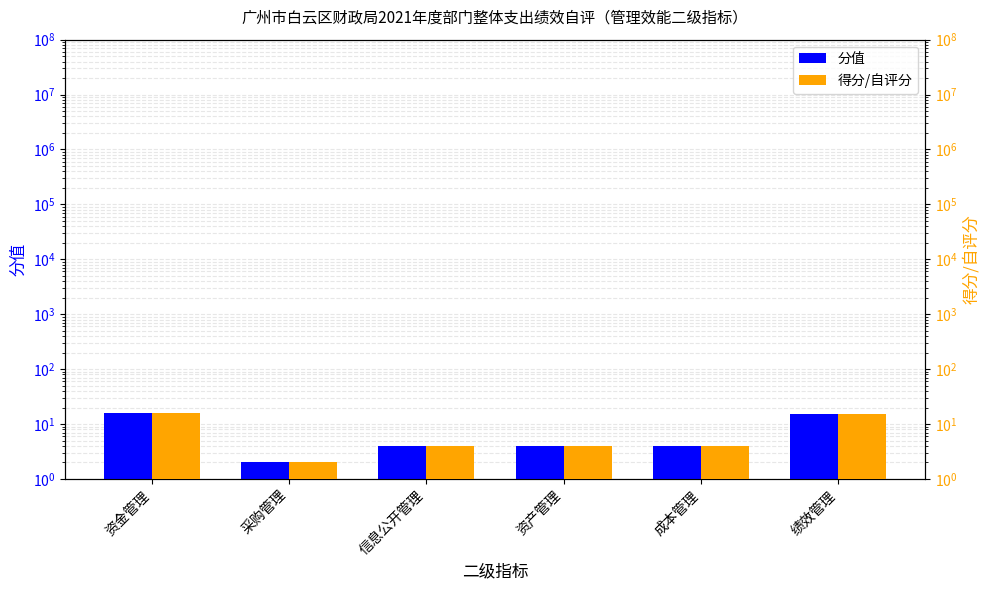

What is the difference between the maximum and minimum values in the 得分/自评分 series?

14